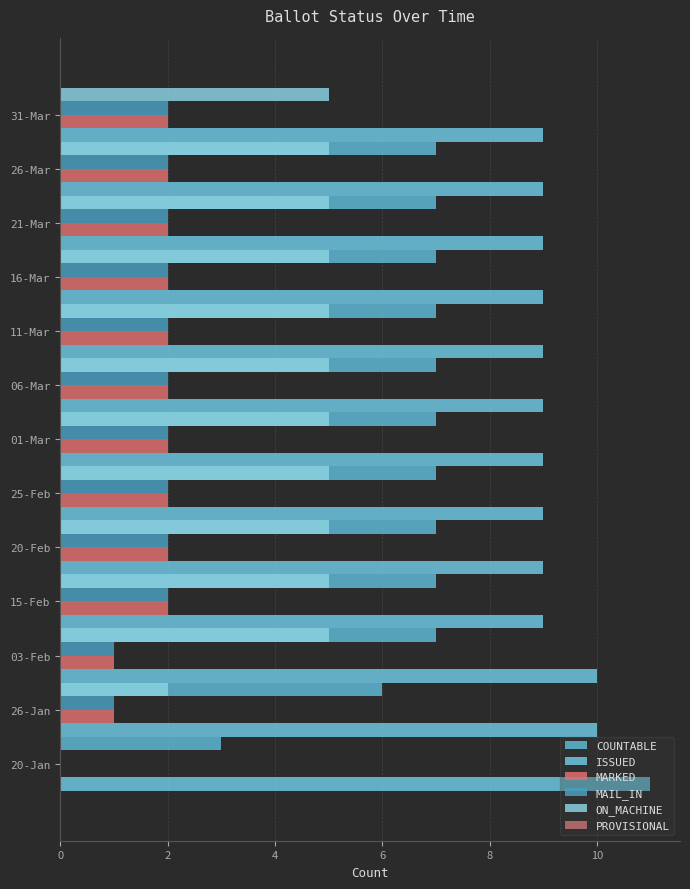

The value of ON_MACHINE at 2 is 2.0. True or false?

True